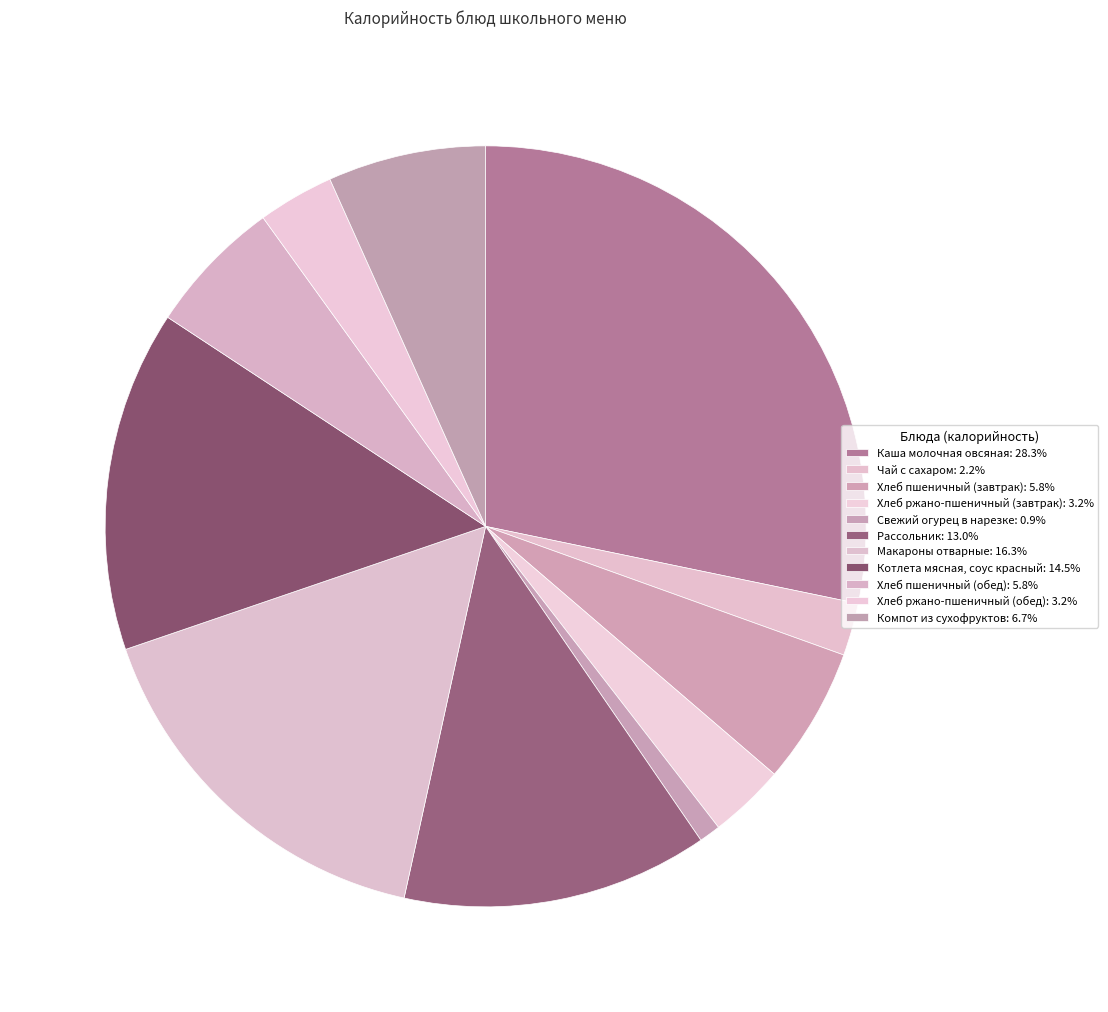

Do Компот из сухофруктов and Хлеб пшеничный (завтрак) together represent more than half of the pie?

No